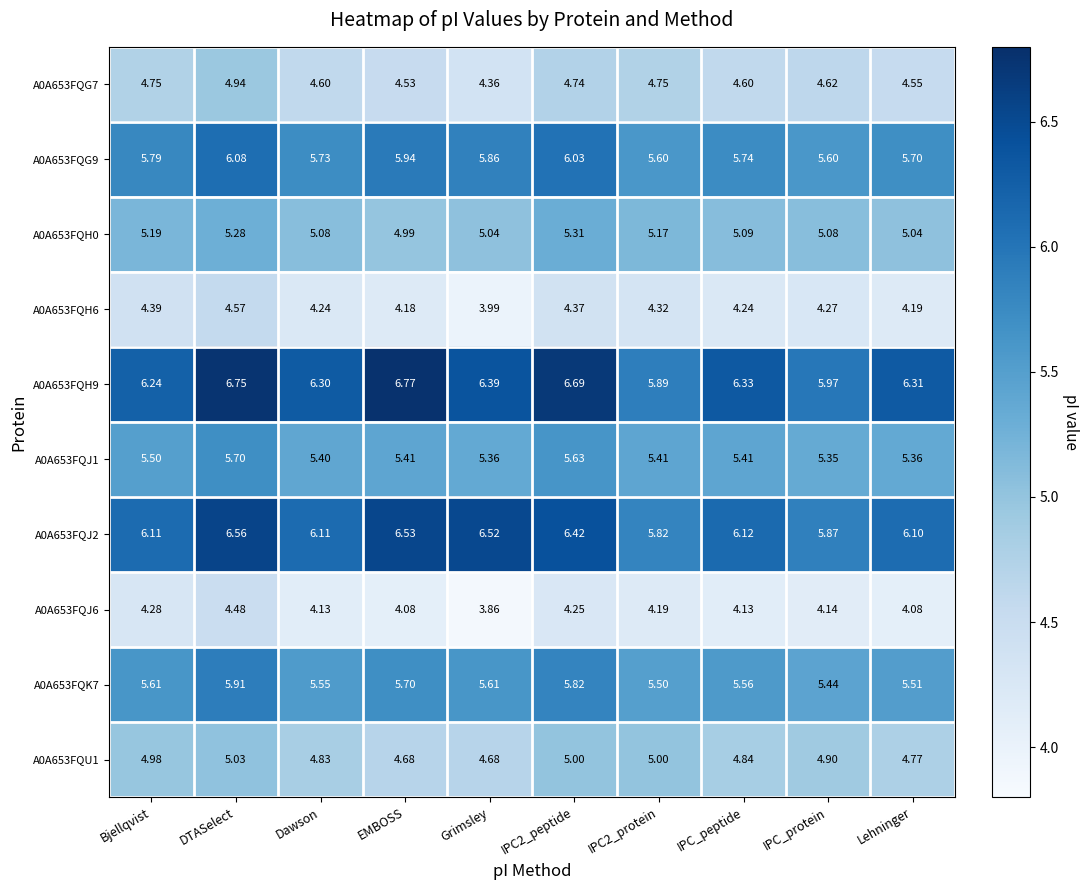

At which category does the chart reach its minimum across all series?

Grimsley